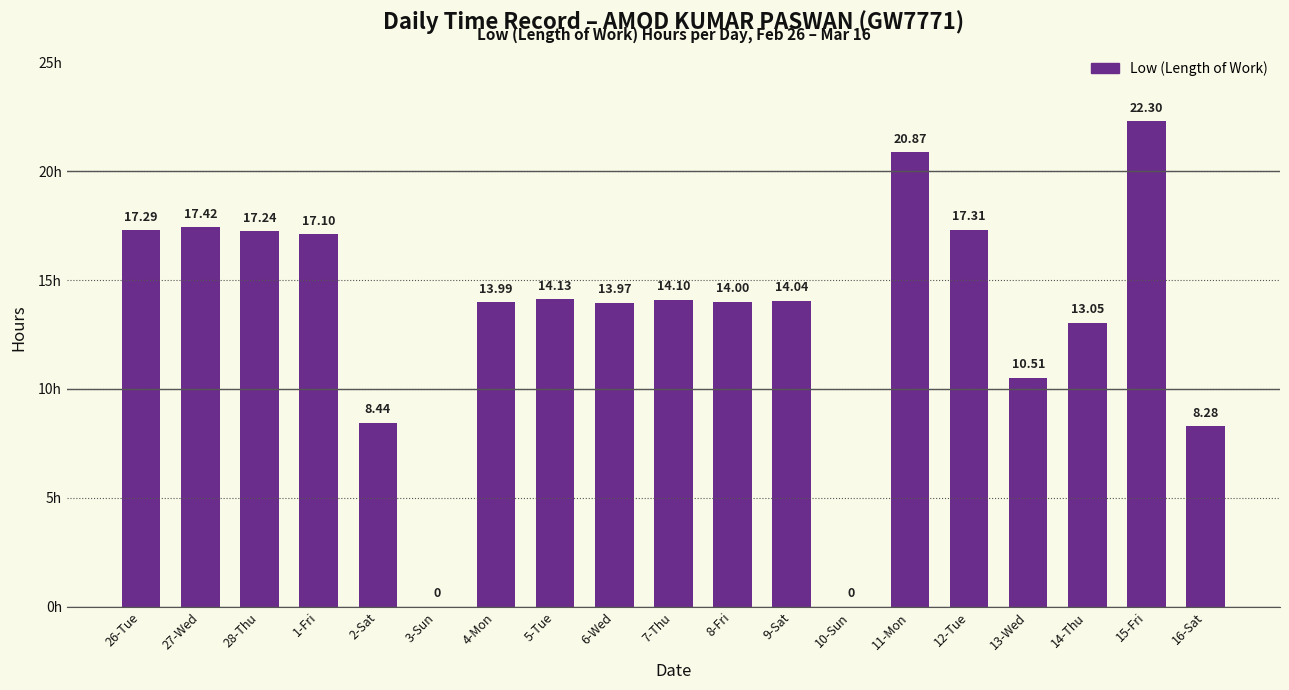

What is the change in value from 7-Thu to 8-Fri?

-0.1